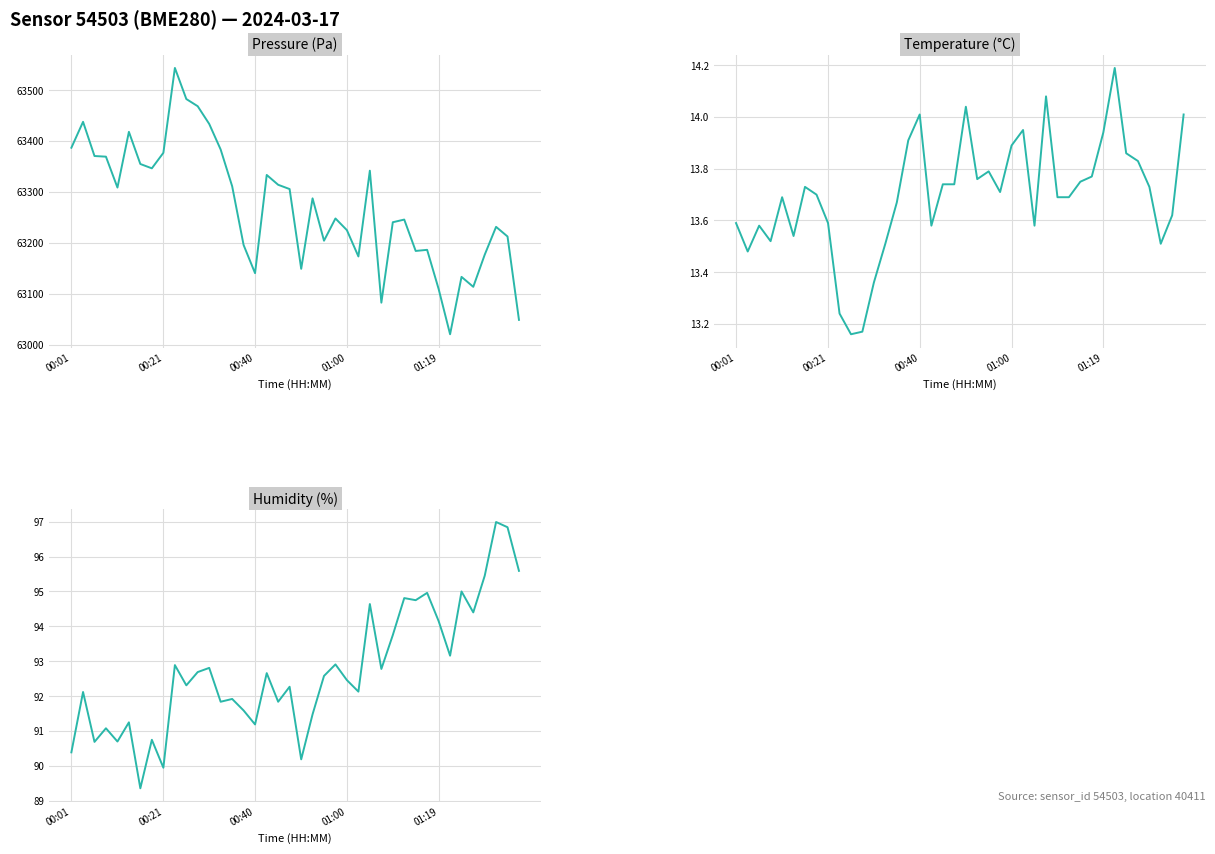

What position from the right is 00:40?

24